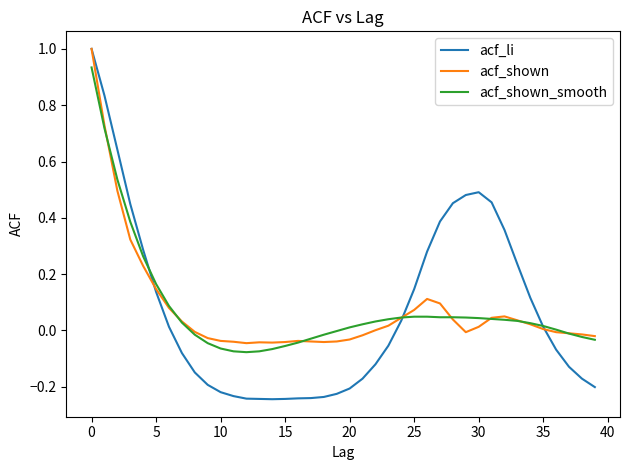

What is the greatest value displayed?

1.0